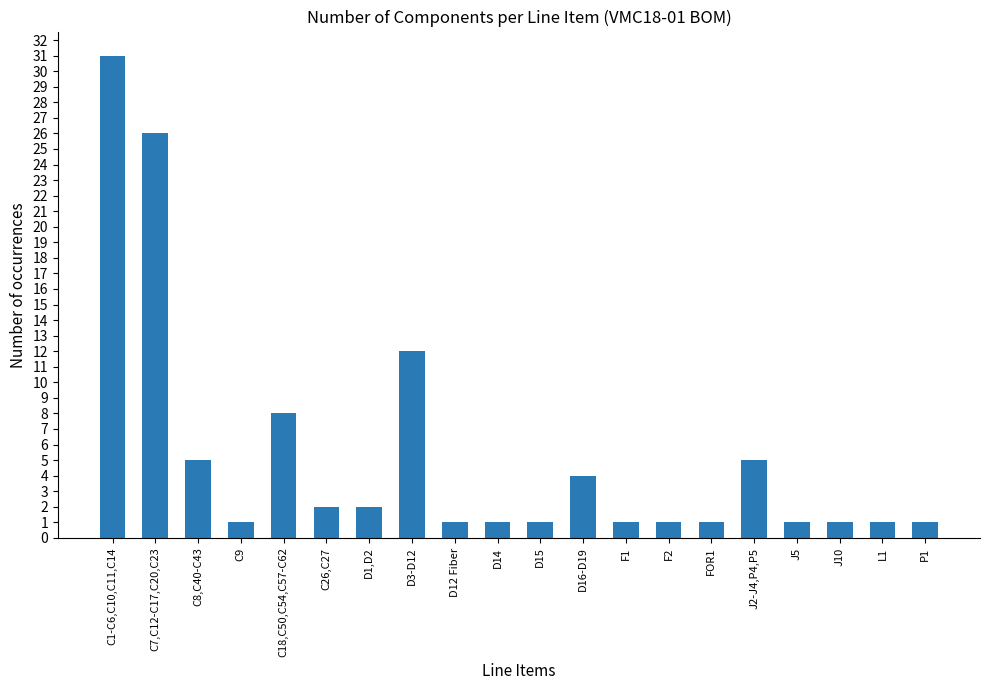

What is the greatest value displayed?

31